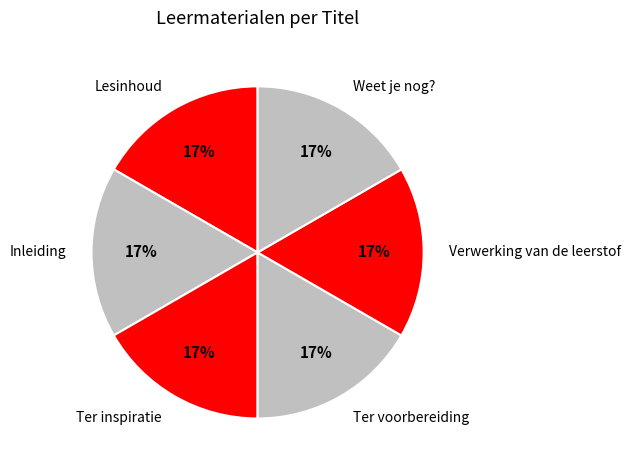

The Ter voorbereiding slice represents 26% of the pie. True or false?

False